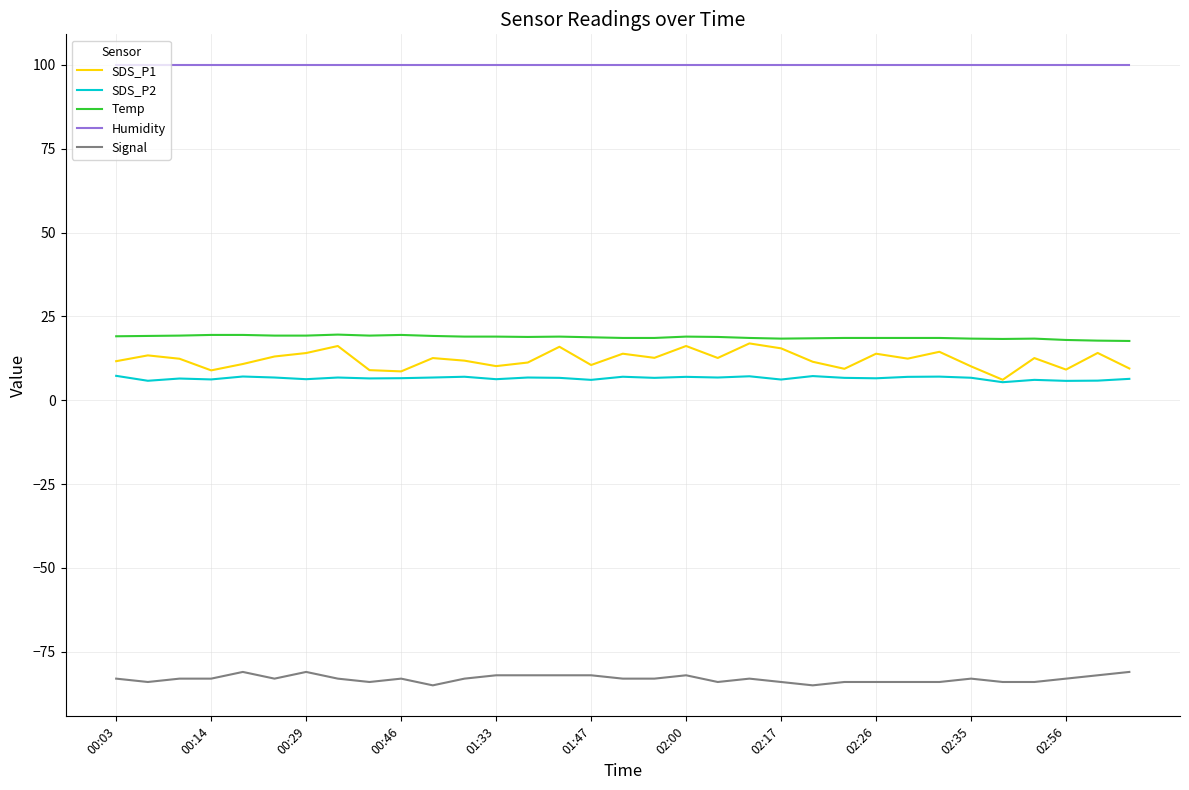

What is the lowest value of the SDS_P2 series?

5.4